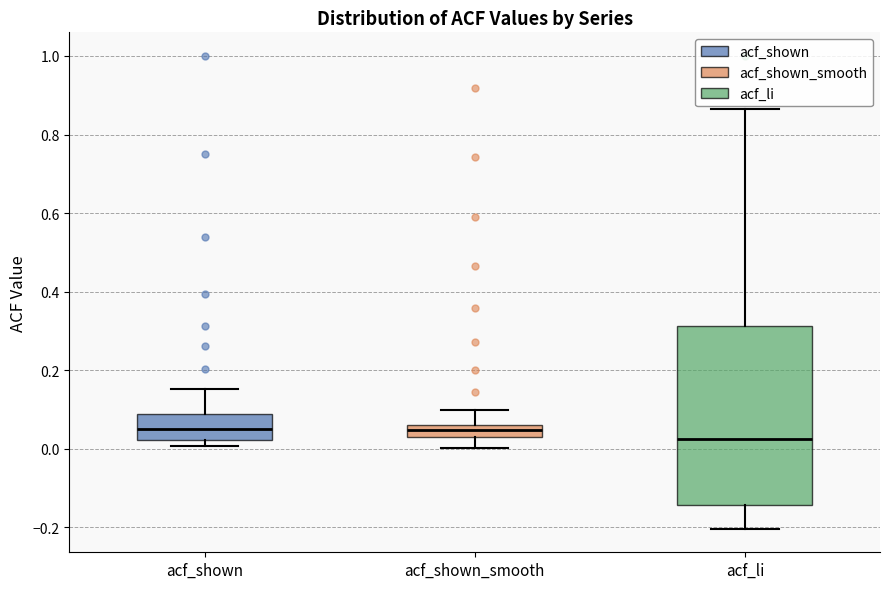

Where is the upper edge of the box for acf_shown_smooth on the y-axis? The values are not printed on the chart, so give them approximately, as read against the axis.

0.06